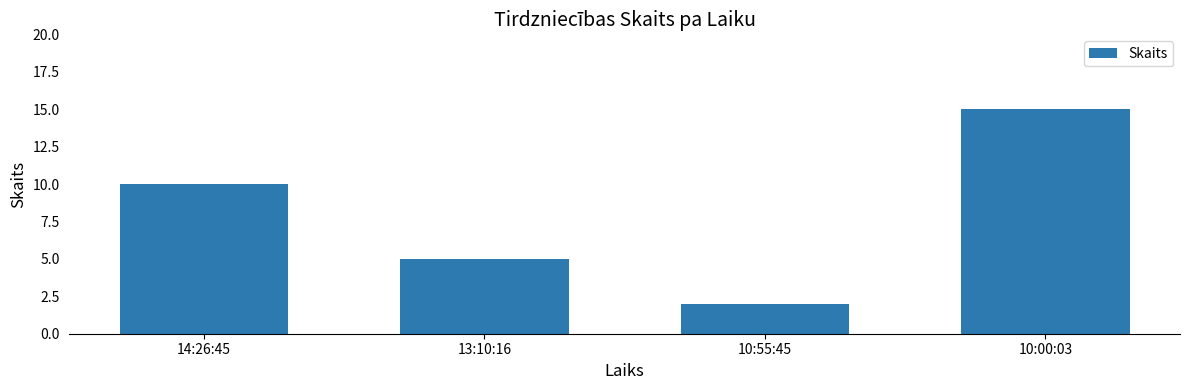

Reading left to right, extract all data points from this chart.

14:26:45=10	13:10:16=5	10:55:45=2	10:00:03=15